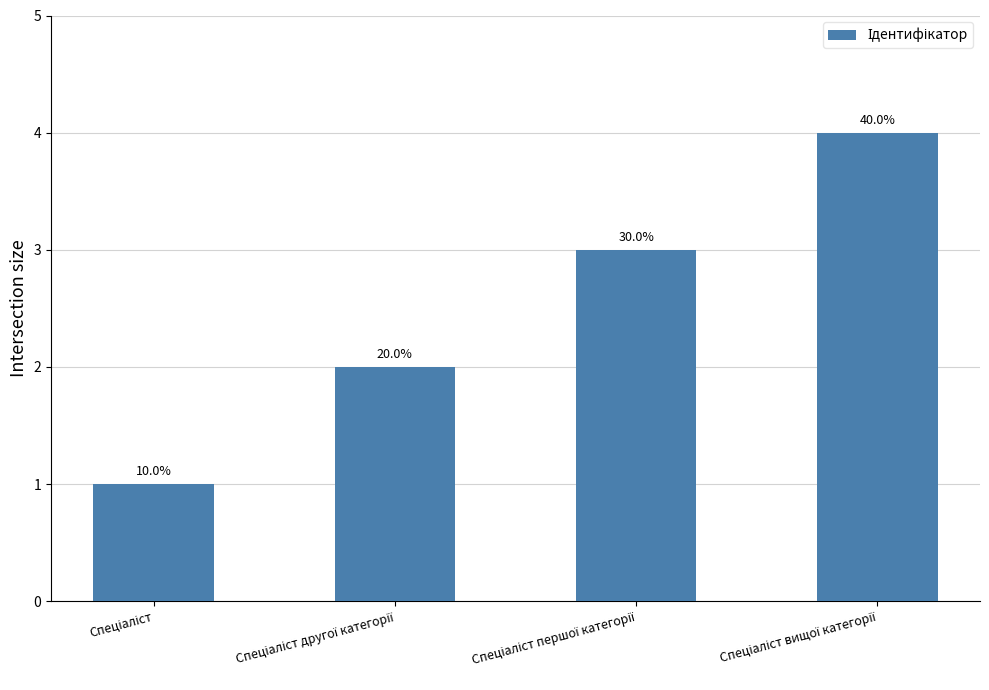

What is the maximum value shown in the chart?

4